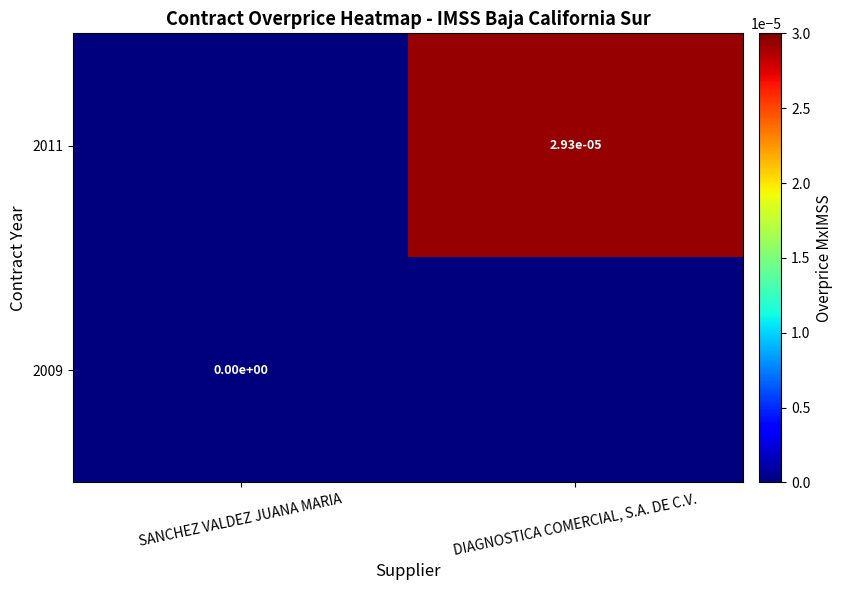

Is the value of 2009 at SANCHEZ VALDEZ JUANA MARIA greater than the value of 2011 at DIAGNOSTICA COMERCIAL, S.A. DE C.V.?

No